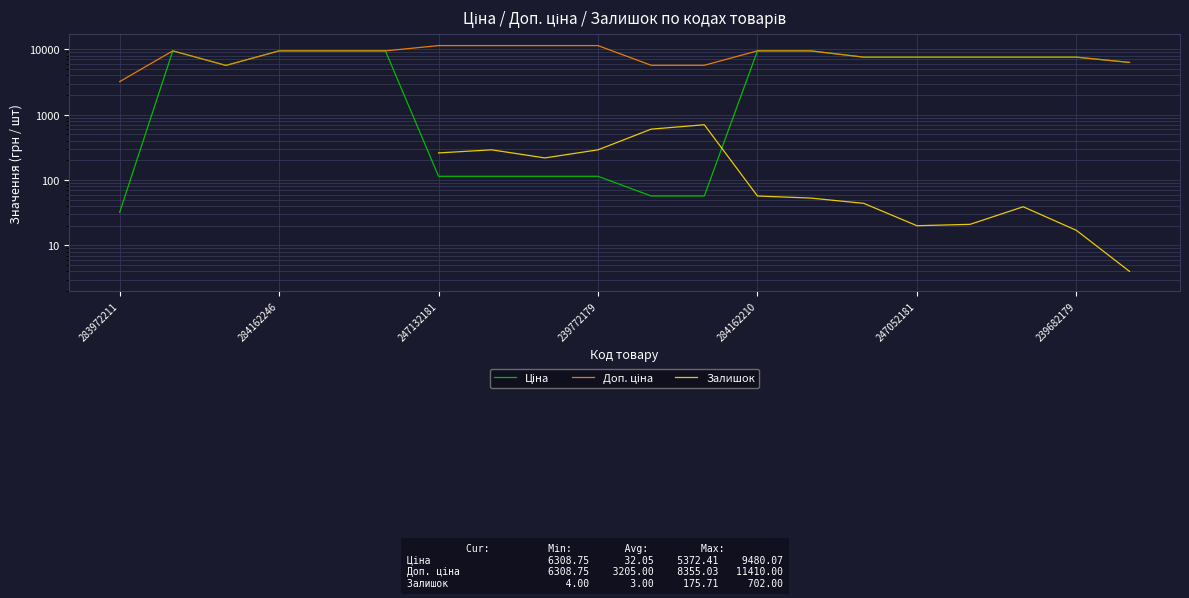

Where do Залишок and Ціна first cross each other?

11 and 12